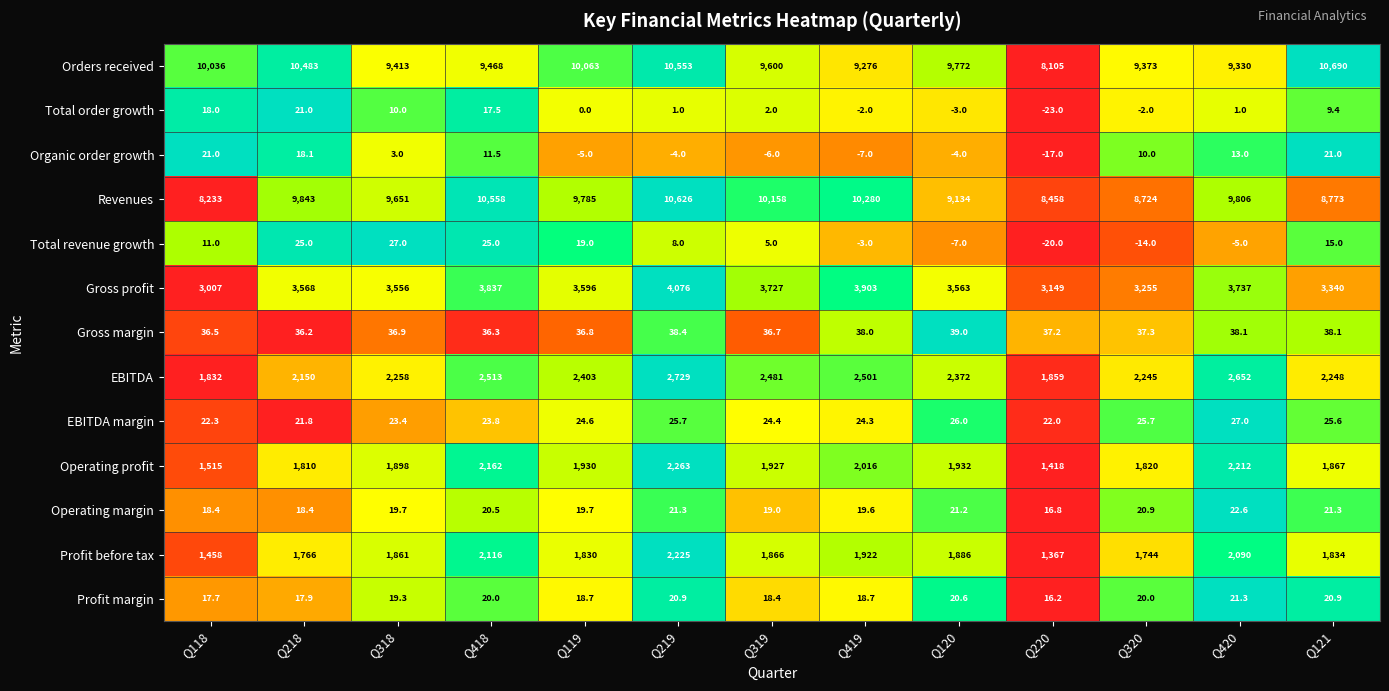

At which category is the sum across all series the highest?

Q219